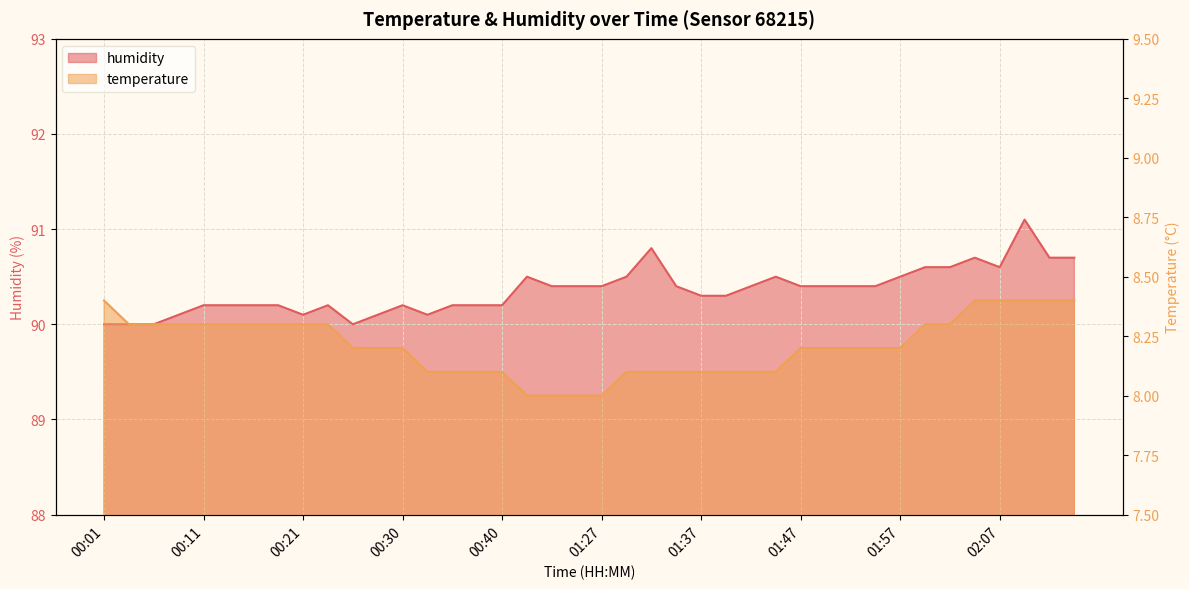

What is the lowest value of the temperature series?

8.0